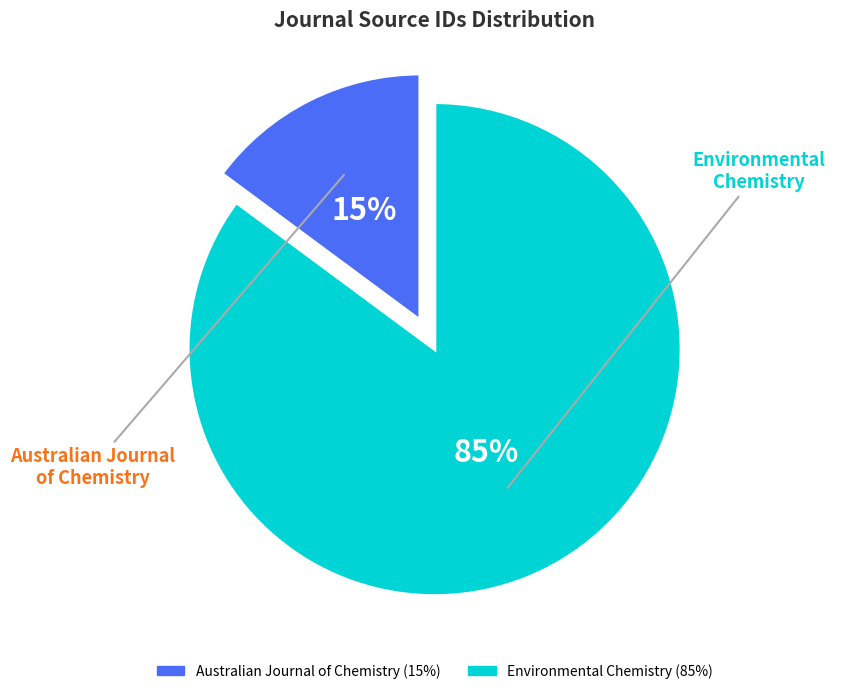

Rank the categories by value from lowest to highest.

Australian Journal of Chemistry, Environmental Chemistry